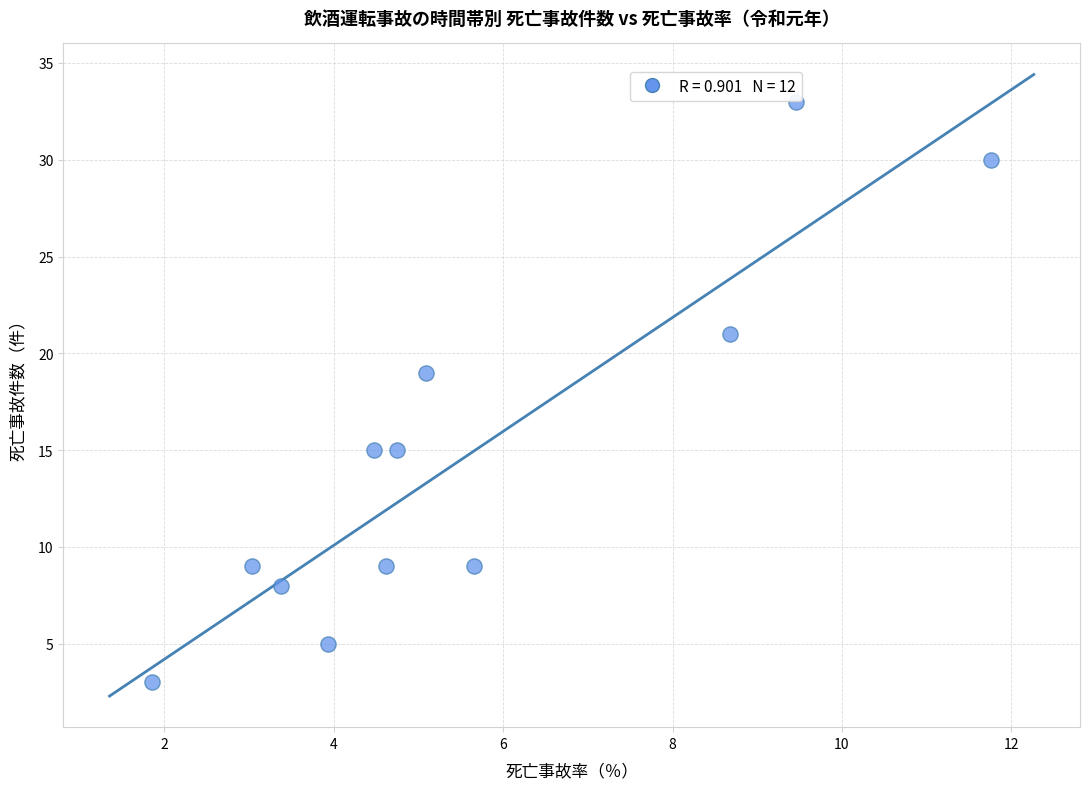

What Y value in the scatter plot is closest to 18?

19